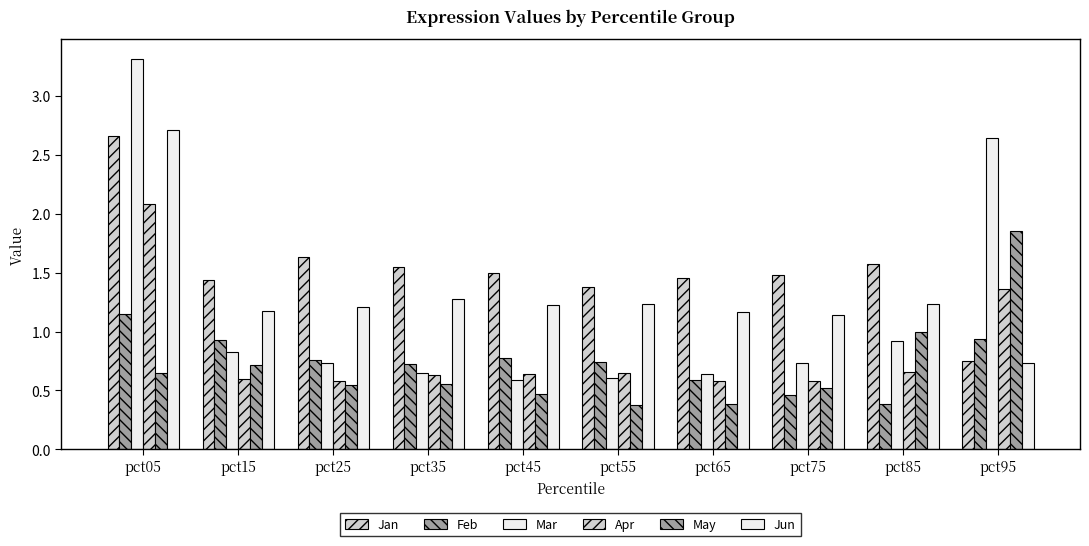

How many bars are there in total?

60